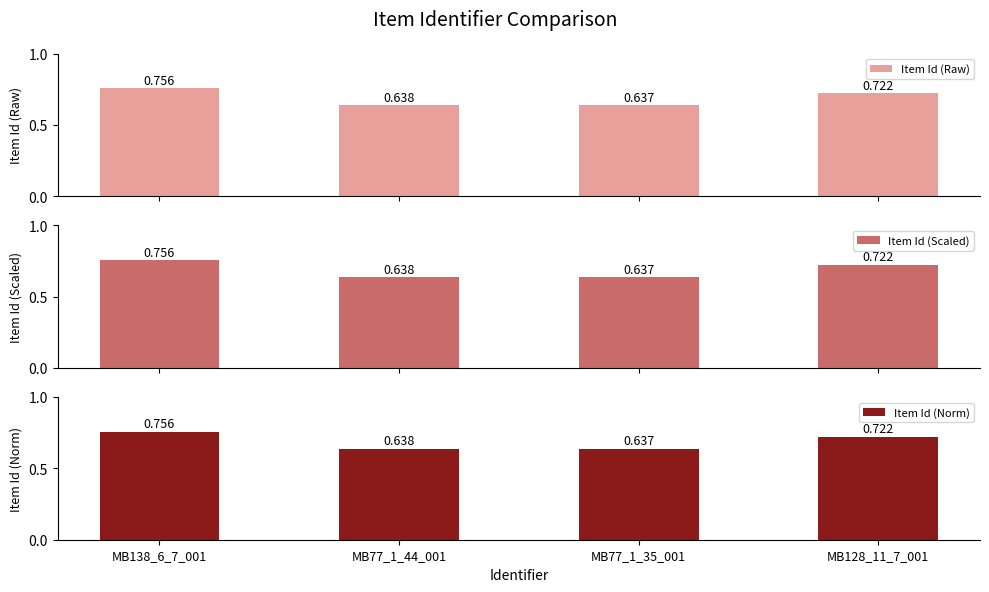

At which label does Item Id (Scaled) reach its minimum?

MB77_1_35_001